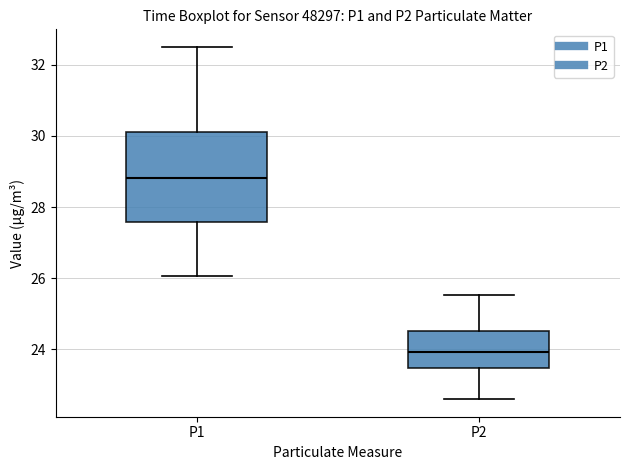

Which box's median line is the lowest?

P2